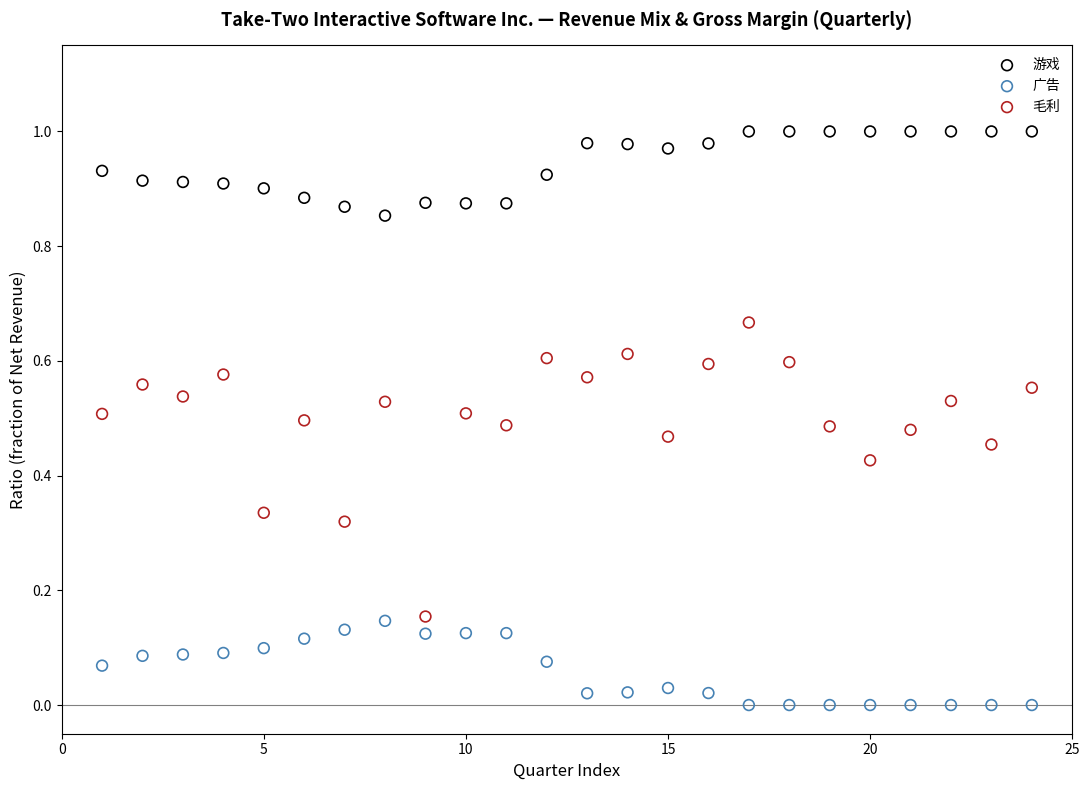

Which series contains the highest Y value?

游戏